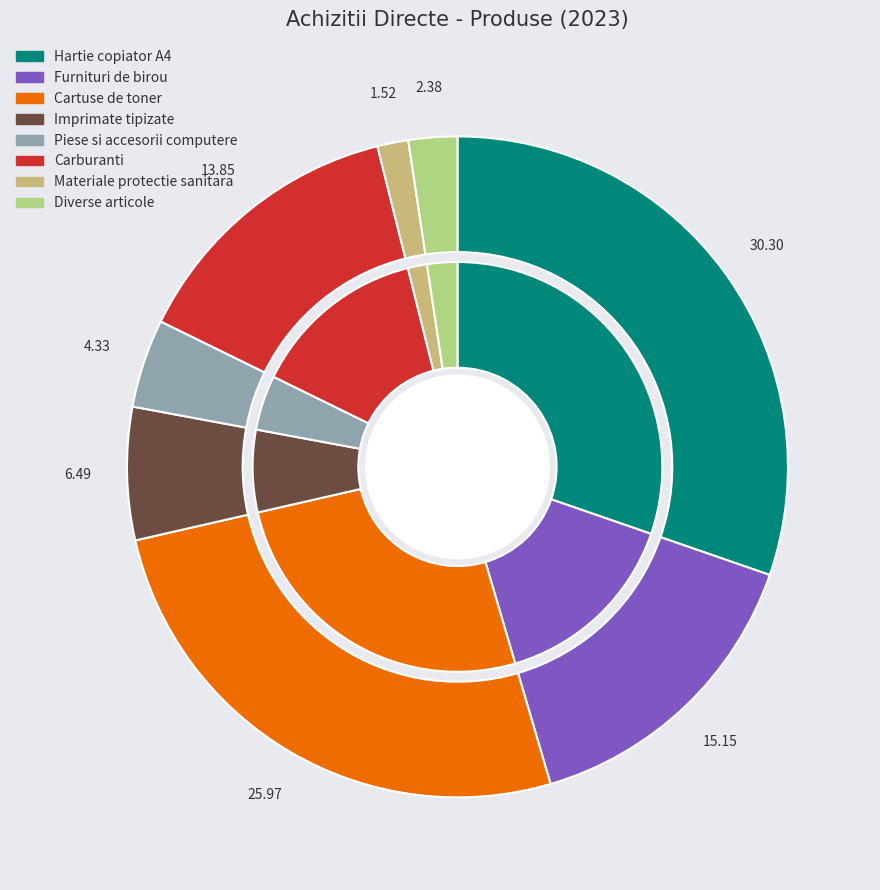

True or false: Furnituri de birou accounts for 8% of the total.

False